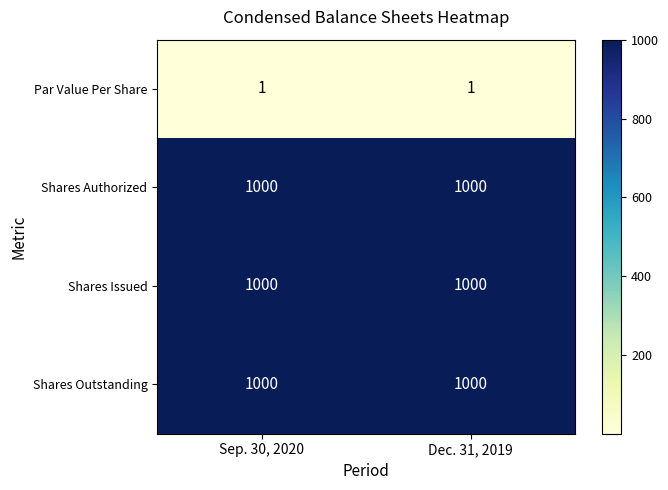

What is the total value across all series at Dec. 31, 2019?

3001